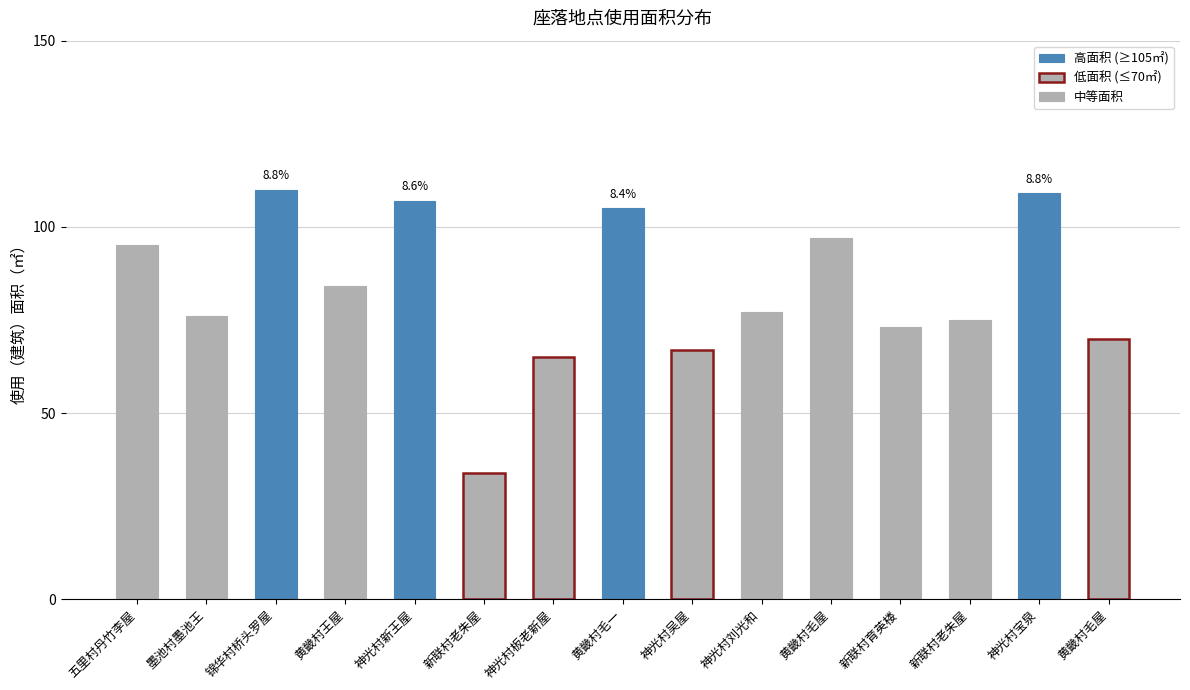

Is it true that 使用面积 equals 133 at 黄畿村毛屋?

False